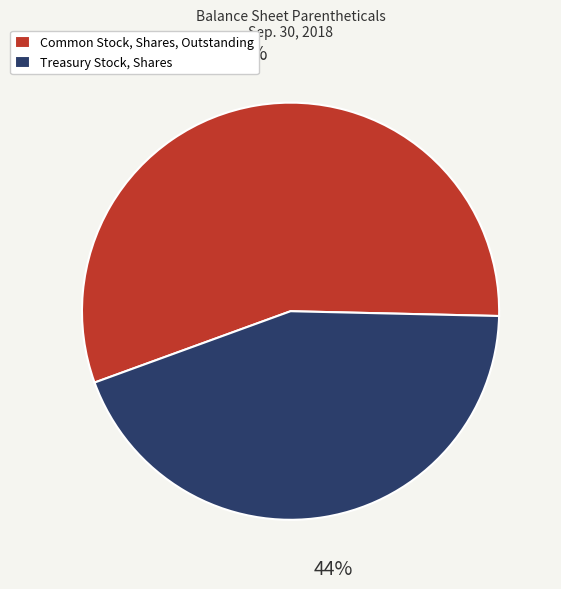

Which slice is the largest?

Common Stock, Shares, Outstanding